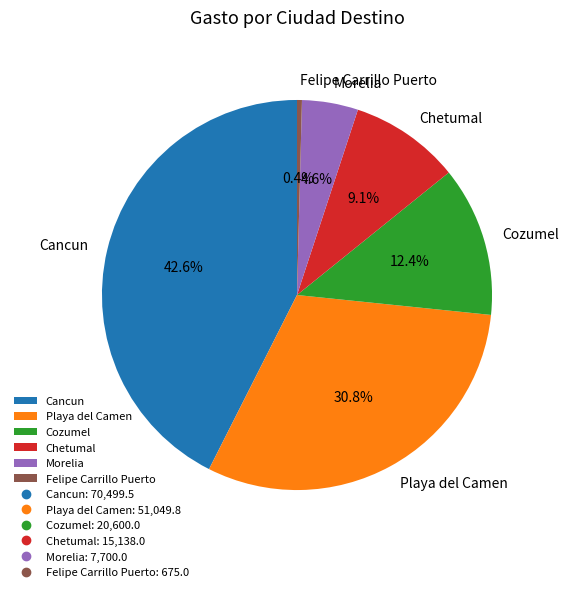

Between Chetumal and Felipe Carrillo Puerto, which is larger?

Chetumal